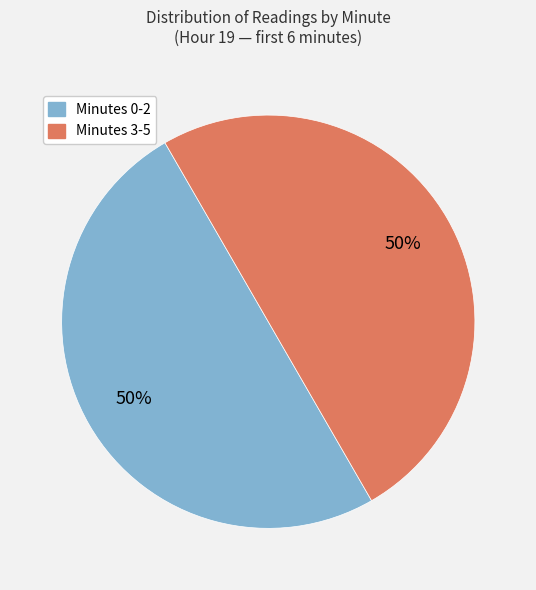

To the nearest percent, what is the average slice percentage?

50%